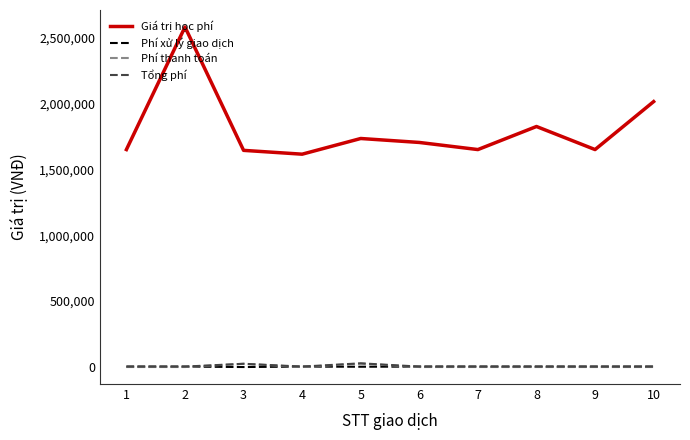

Which category has the highest value in the Giá trị học phí series?

2